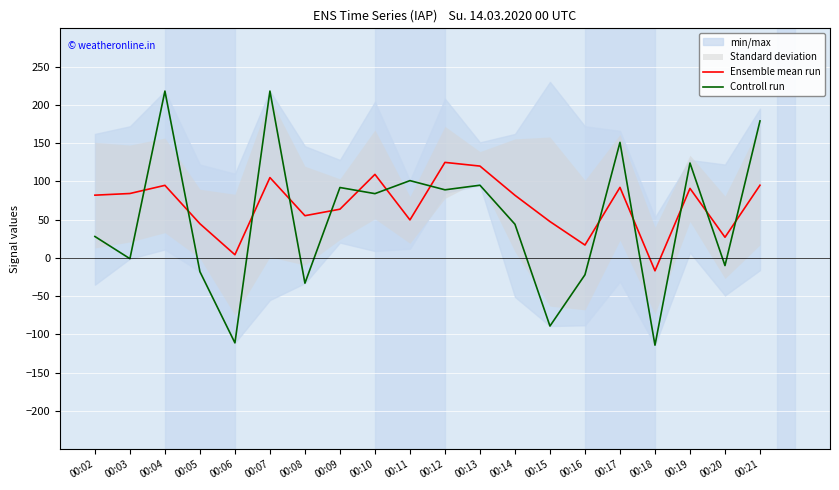

Which series ends up on top after the final intersection of Controll run and Ensemble mean run?

Controll run